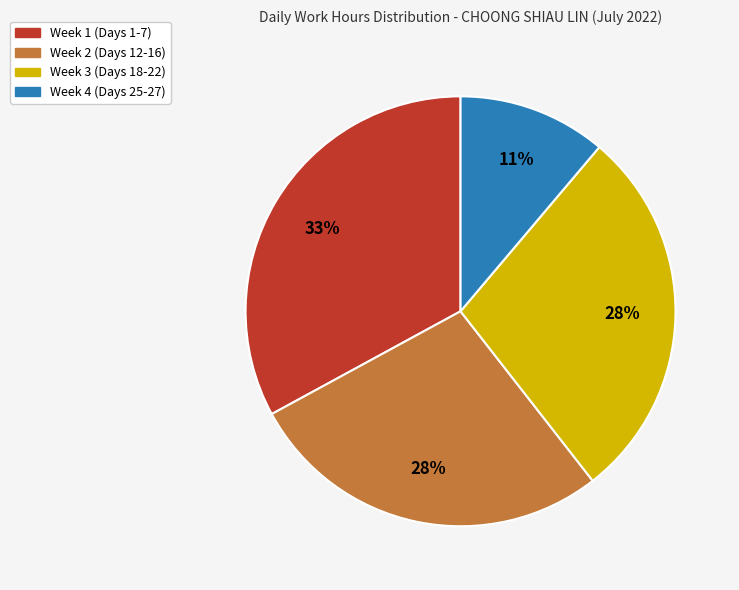

To the nearest percent, what is the average slice percentage?

25%